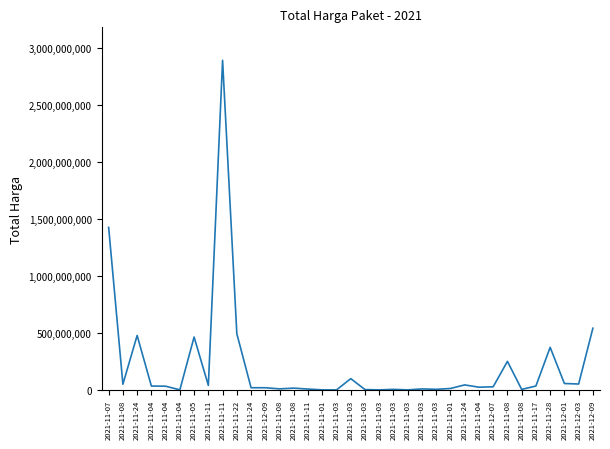

Does the chart display data point markers on the line(s)?

No